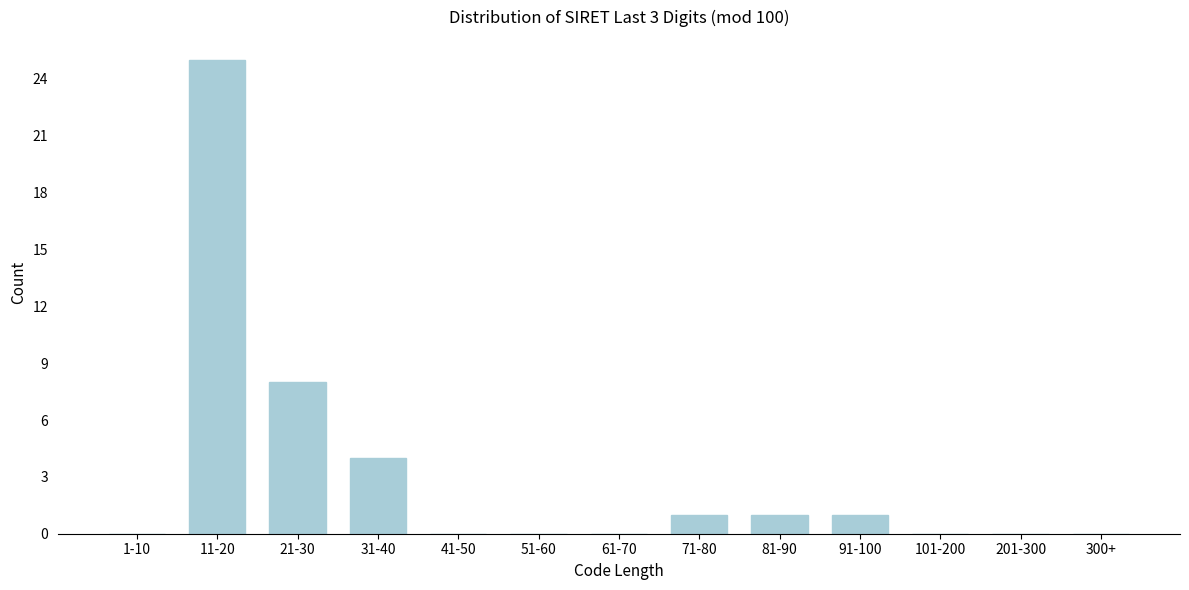

Reading right to left, list all the values displayed in this chart.

300+=0	201-300=0	101-200=0	91-100=1	81-90=1	71-80=1	61-70=0	51-60=0	41-50=0	31-40=4	21-30=8	11-20=25	1-10=0